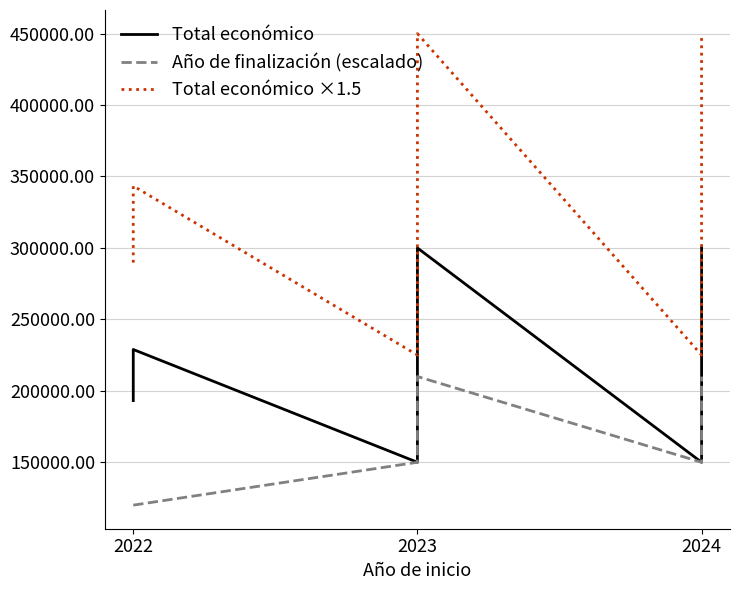

The Año de finalización (escalado) series shows 274747.5 at 2023. True or false?

False